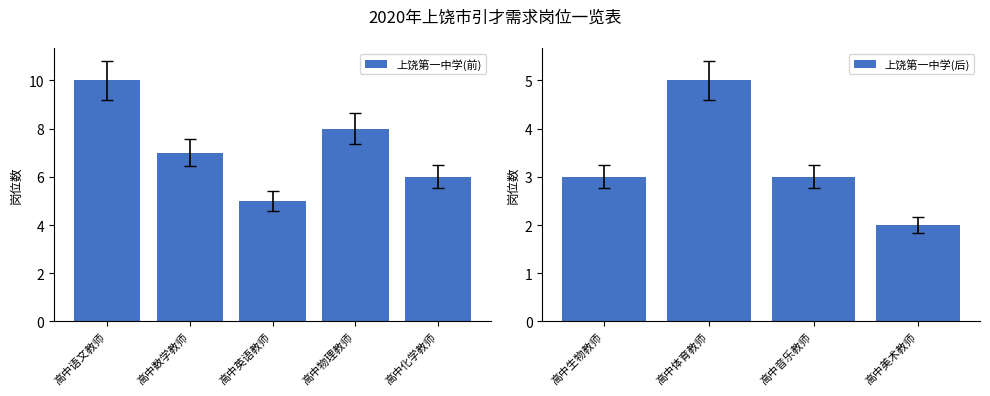

What is the sum of the values at 高中数学教师 and 高中语文教师?

17